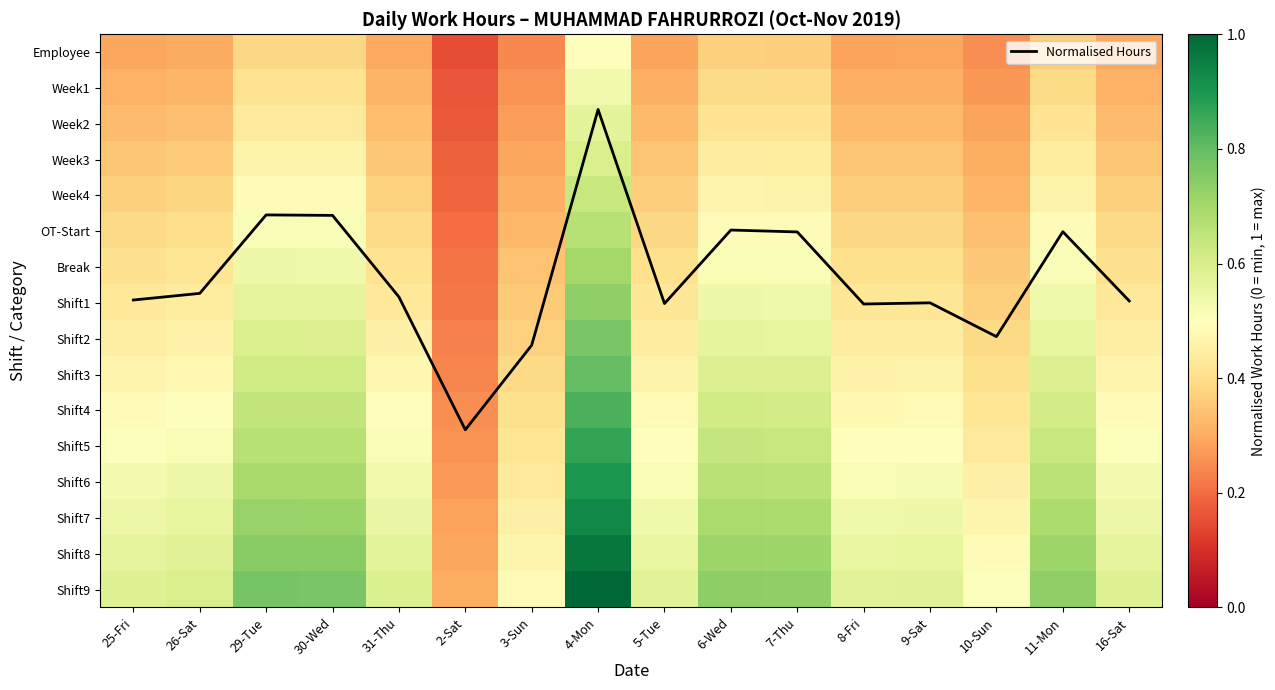

Which label corresponds to the smallest value in the chart?

2-Sat